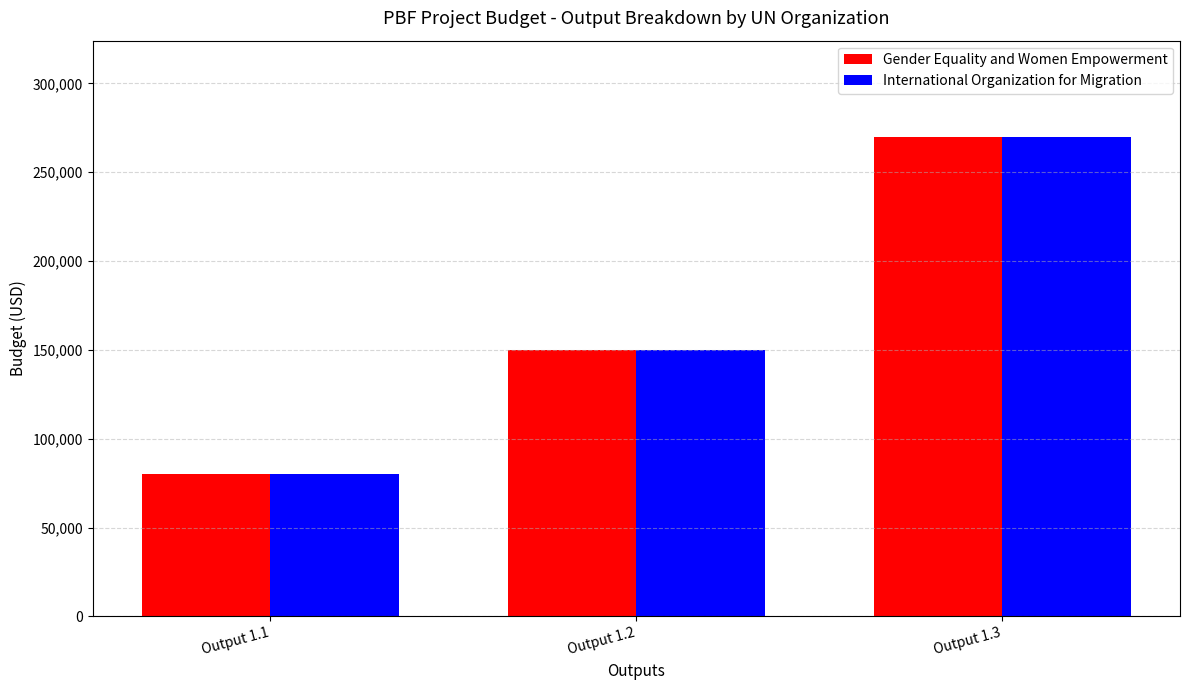

What is the average value of the Gender Equality and Women Empowerment series?

166667